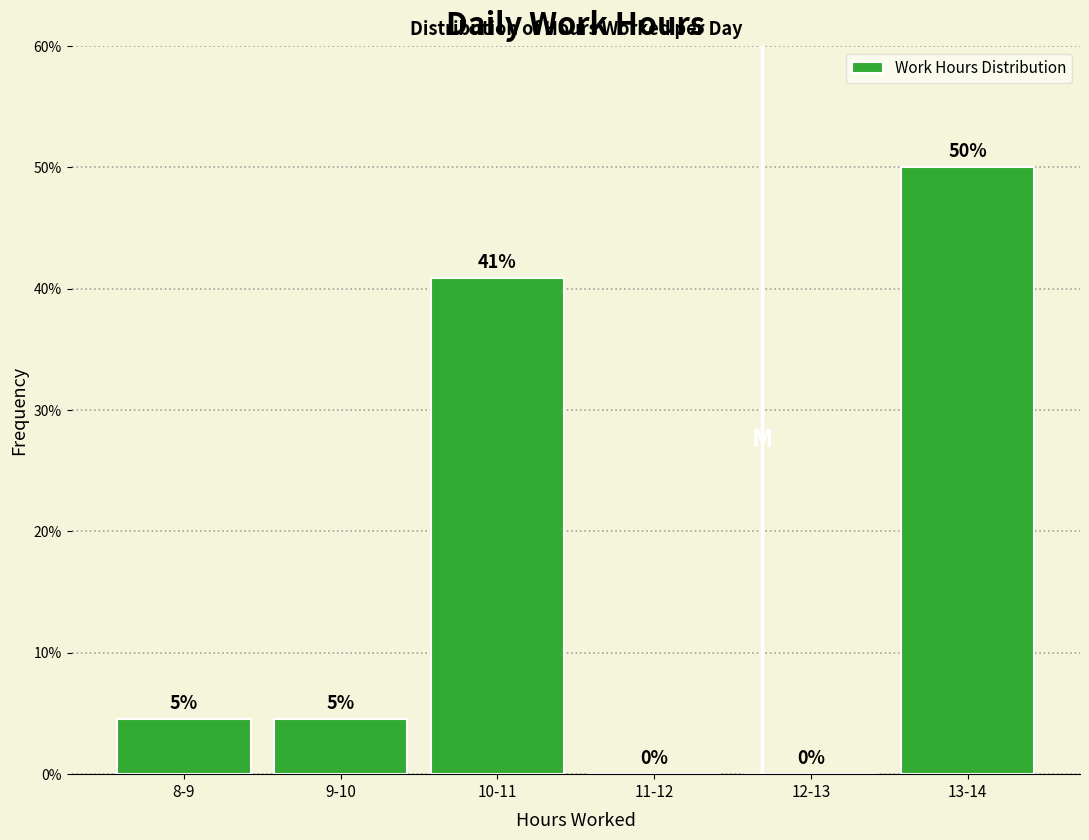

What is the sum of the values at 11-12 and 13-14?

50.0